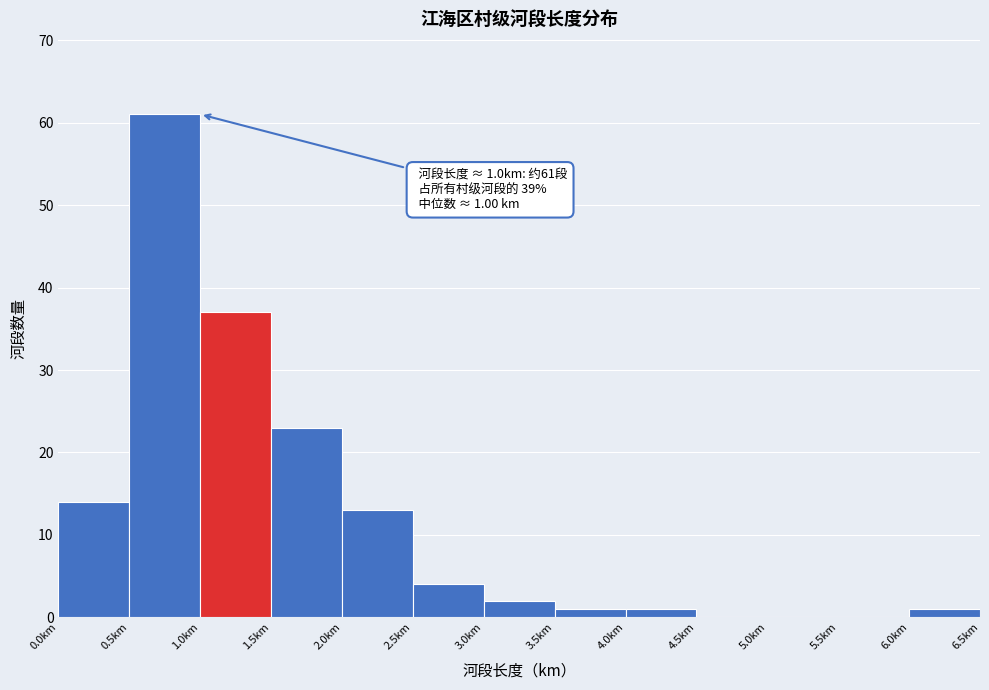

Over which range of the x-axis is the bar tallest?

0.5 to 1.0